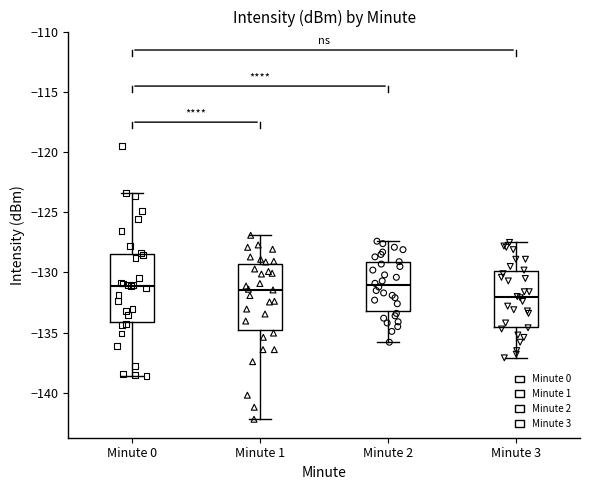

Reading left to right, read every box against the y-axis: the position of its median line, the range the box covers, and the ends of its whiskers. The values are not printed on the chart, so give them approximately, as read against the axis.

Minute 0: median -131.0, box -134.0 to -128.5, whiskers -138.5 to -123.5
Minute 1: median -131.5, box -135.0 to -129.5, whiskers -142.0 to -127.0
Minute 2: median -131.0, box -133.0 to -129.0, whiskers -136.0 to -127.5
Minute 3: median -132.0, box -134.5 to -130.0, whiskers -137.0 to -127.5